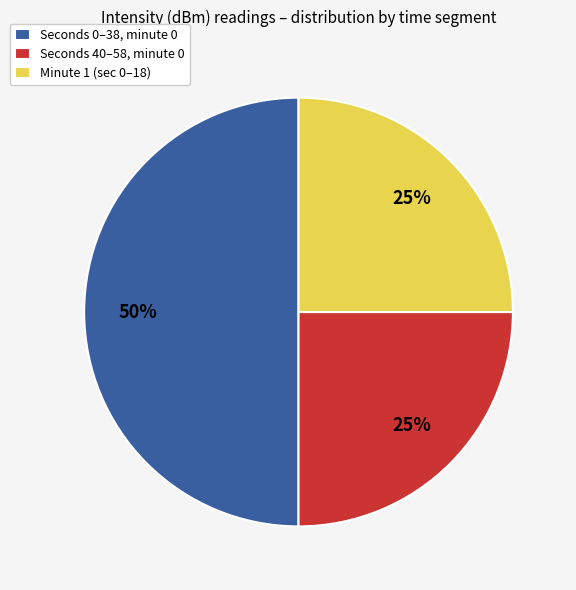

To the nearest percent, what is the combined percentage of Seconds 0–38, minute 0 and Seconds 40–58, minute 0?

75%